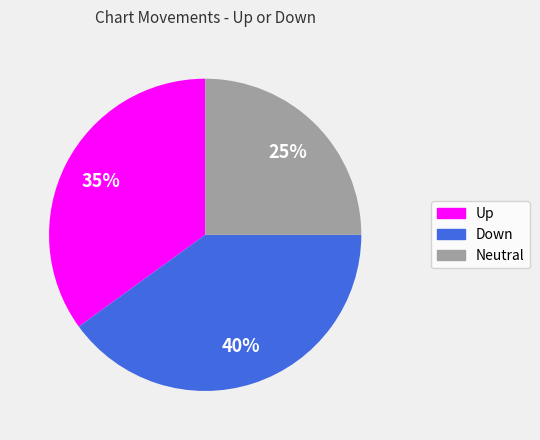

Rank the categories by value from lowest to highest.

Neutral, Up, Down